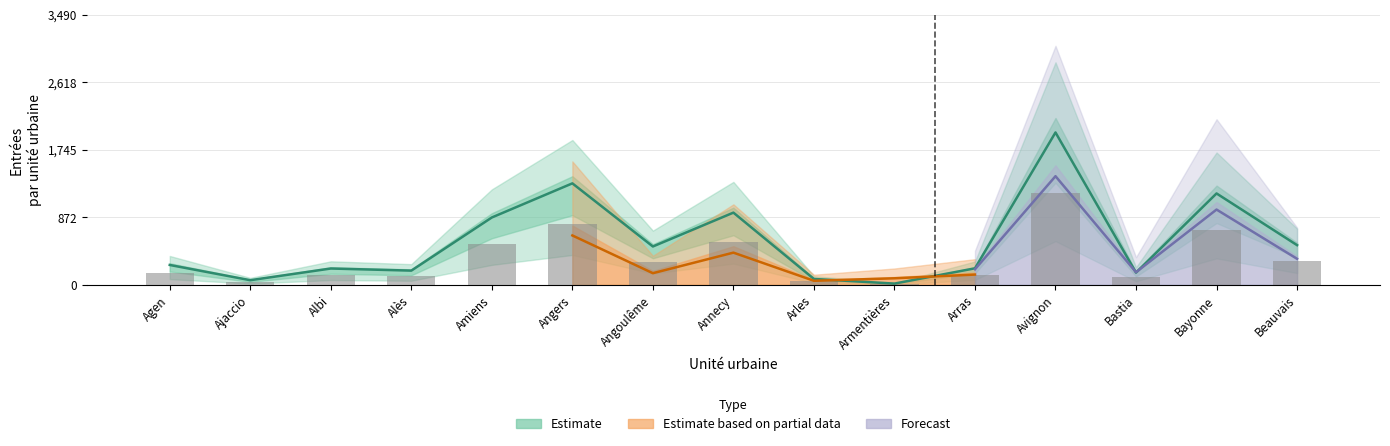

Are the bars grouped side by side (vs. stacked)?

Yes